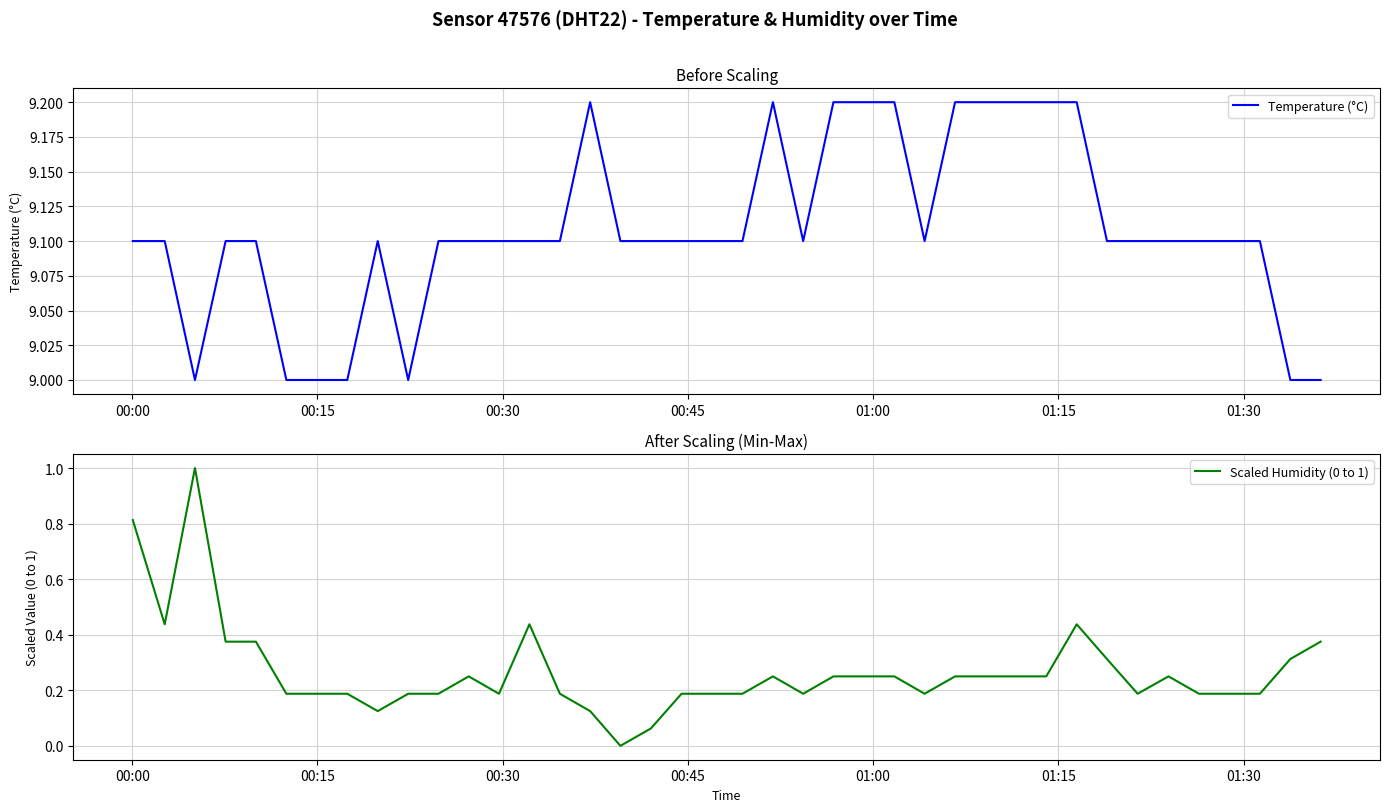

What is the sum of all Scaled Humidity (0 to 1) values?

10.7